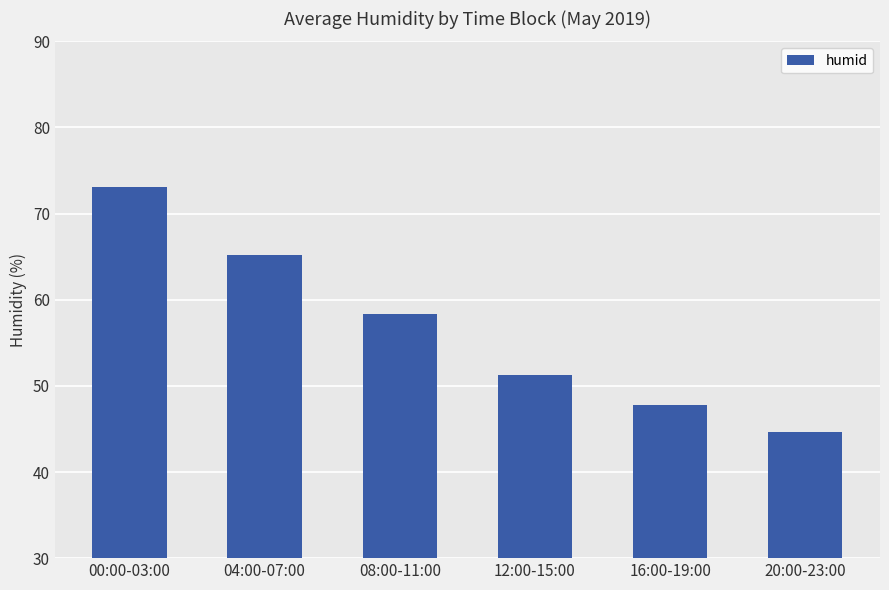

Rank the categories by value from lowest to highest.

20:00-23:00, 16:00-19:00, 12:00-15:00, 08:00-11:00, 04:00-07:00, 00:00-03:00